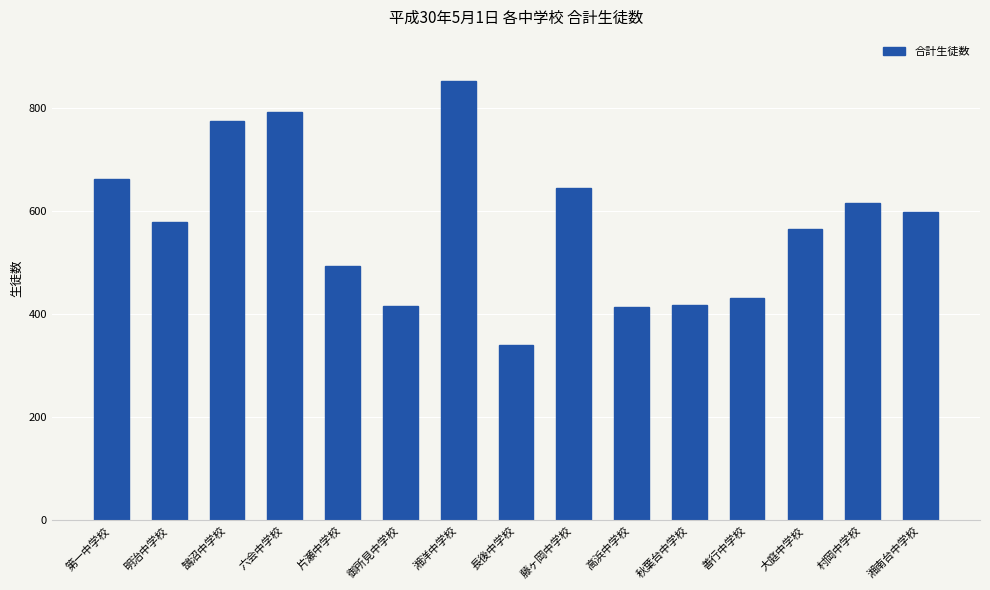

How many bars are there in total?

15